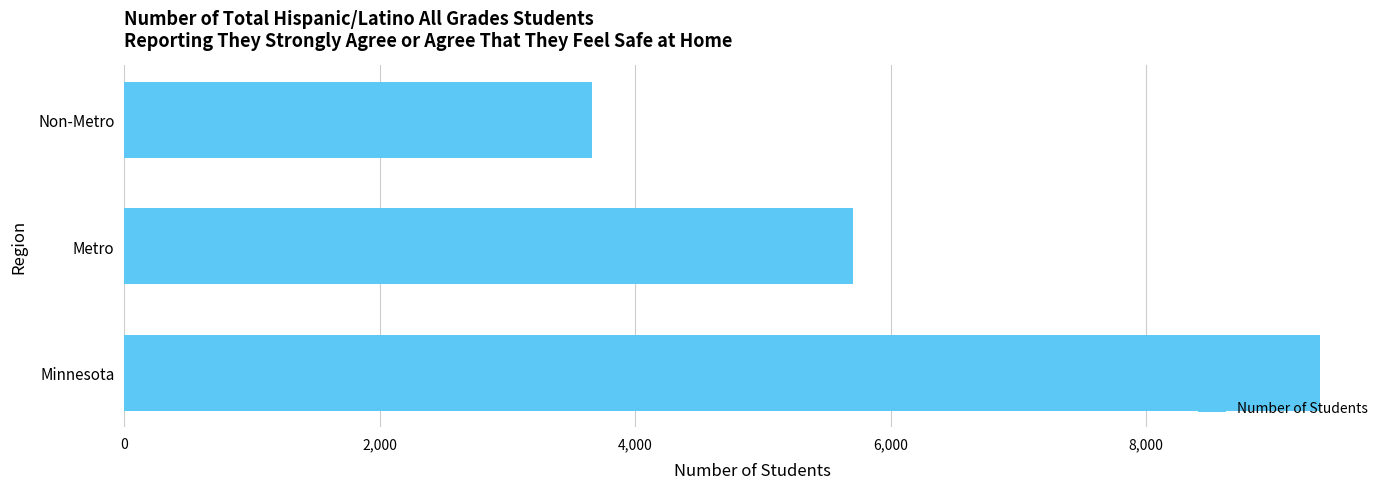

Rank the categories by value from lowest to highest.

Non-Metro, Metro, Minnesota